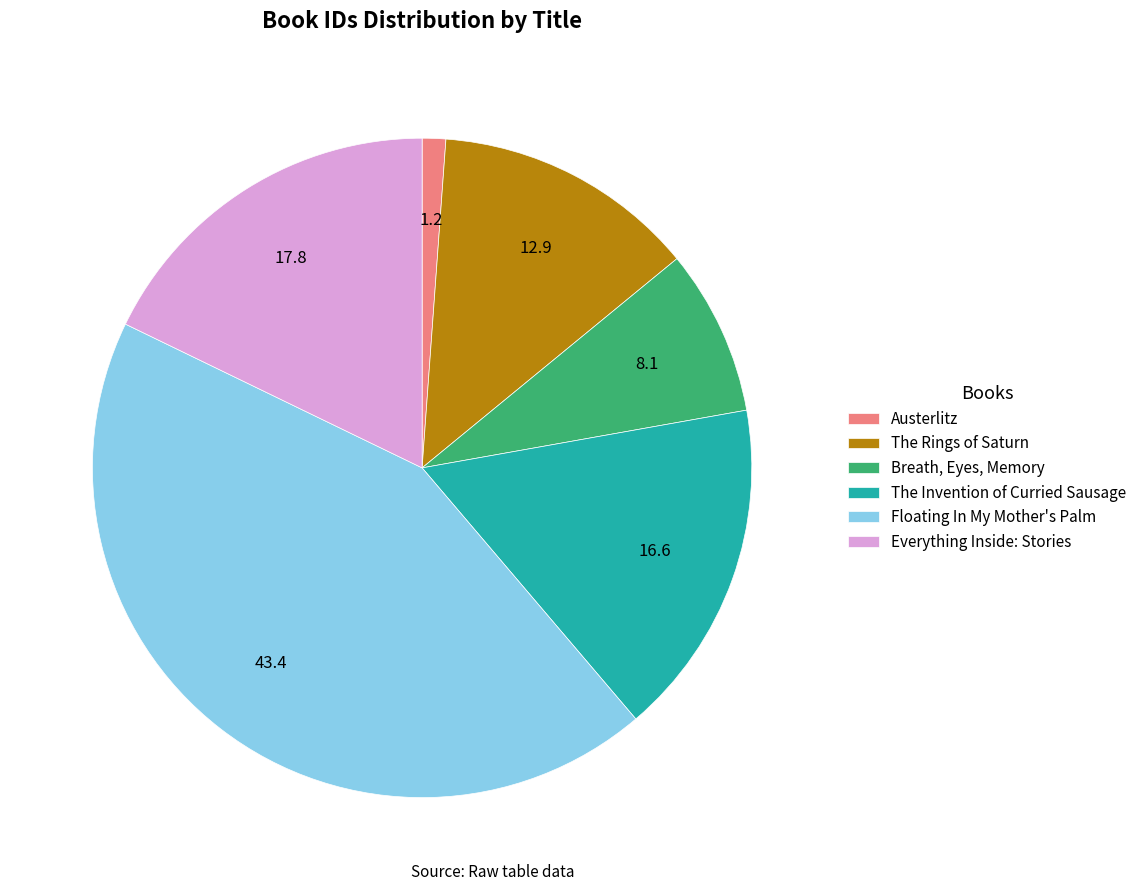

Do Everything Inside: Stories and Austerlitz together represent more than half of the pie?

No